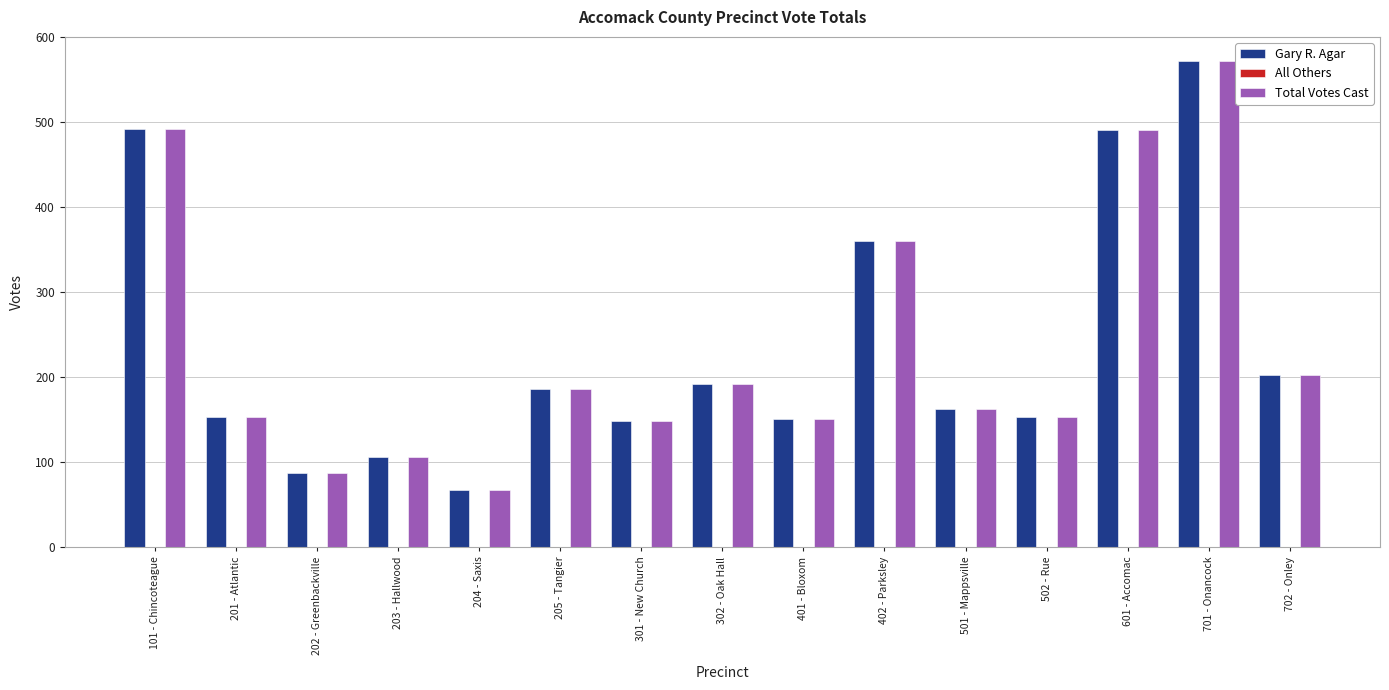

The value of Gary R. Agar at 203 - Hallwood is 142. True or false?

False